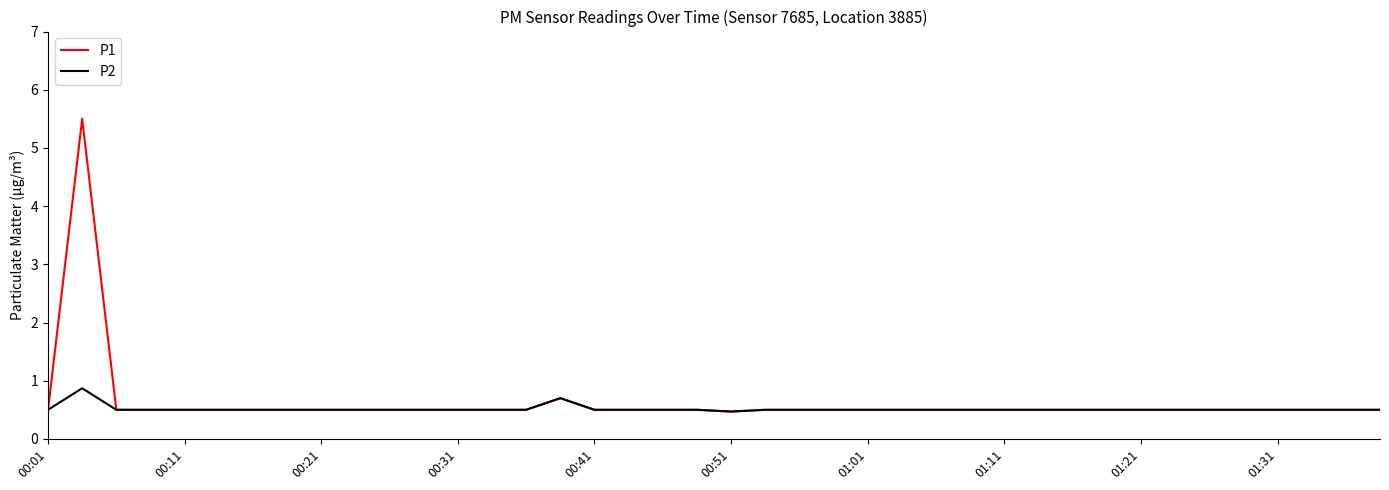

Reading left to right, extract all data points from this chart.

P1: 0.5	5.5	0.5	0.5	0.5	0.5	0.5	0.5	0.5	0.5	0.5	0.5	0.5	0.5	0.5	0.7	0.5	0.5	0.5	0.5	0.5	0.5	0.5	0.5	0.5	0.5	0.5	0.5	0.5	0.5	0.5	0.5	0.5	0.5	0.5	0.5	0.5	0.5	0.5	0.5
P2: 0.5	0.9	0.5	0.5	0.5	0.5	0.5	0.5	0.5	0.5	0.5	0.5	0.5	0.5	0.5	0.7	0.5	0.5	0.5	0.5	0.5	0.5	0.5	0.5	0.5	0.5	0.5	0.5	0.5	0.5	0.5	0.5	0.5	0.5	0.5	0.5	0.5	0.5	0.5	0.5